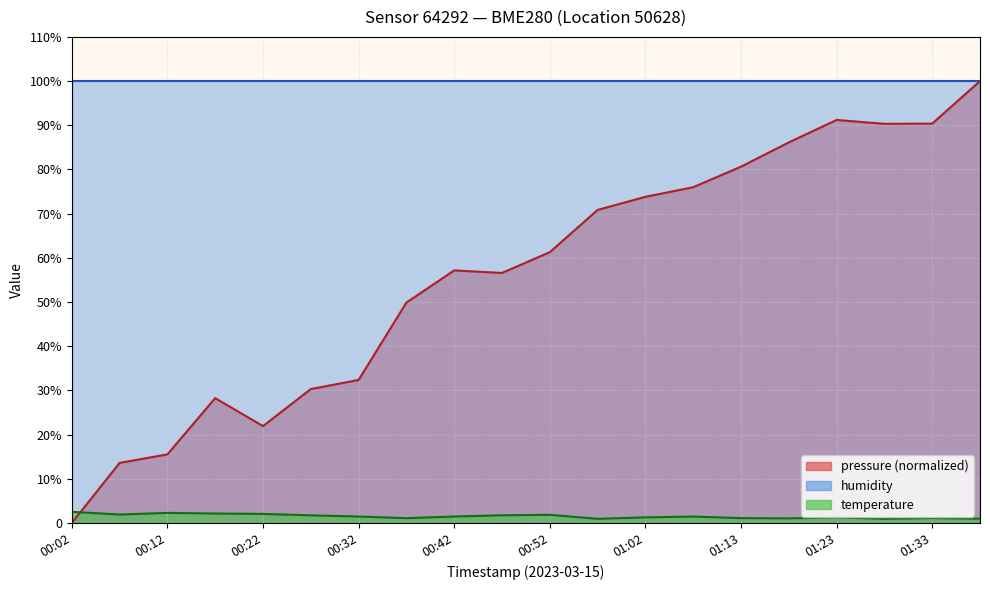

What is the value of the pressure point at the 14th from the left?

76.0